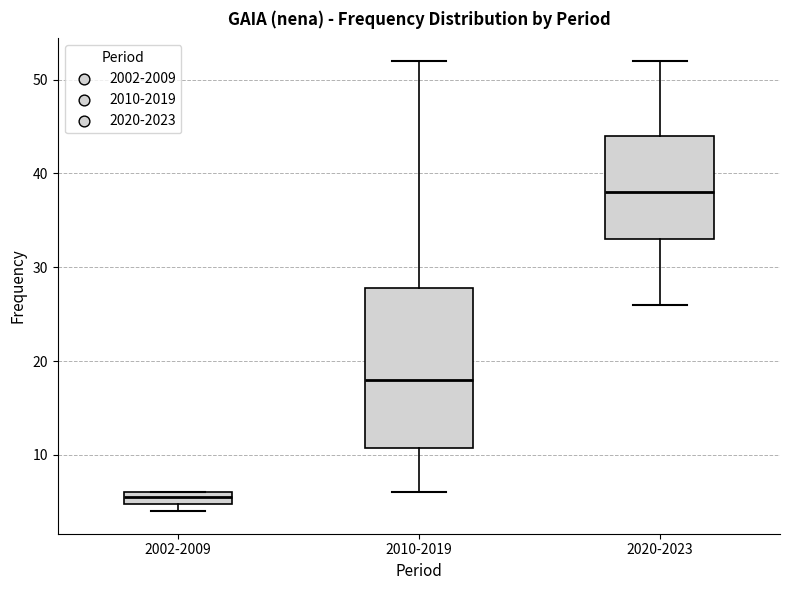

Which box has the highest median line?

2020-2023